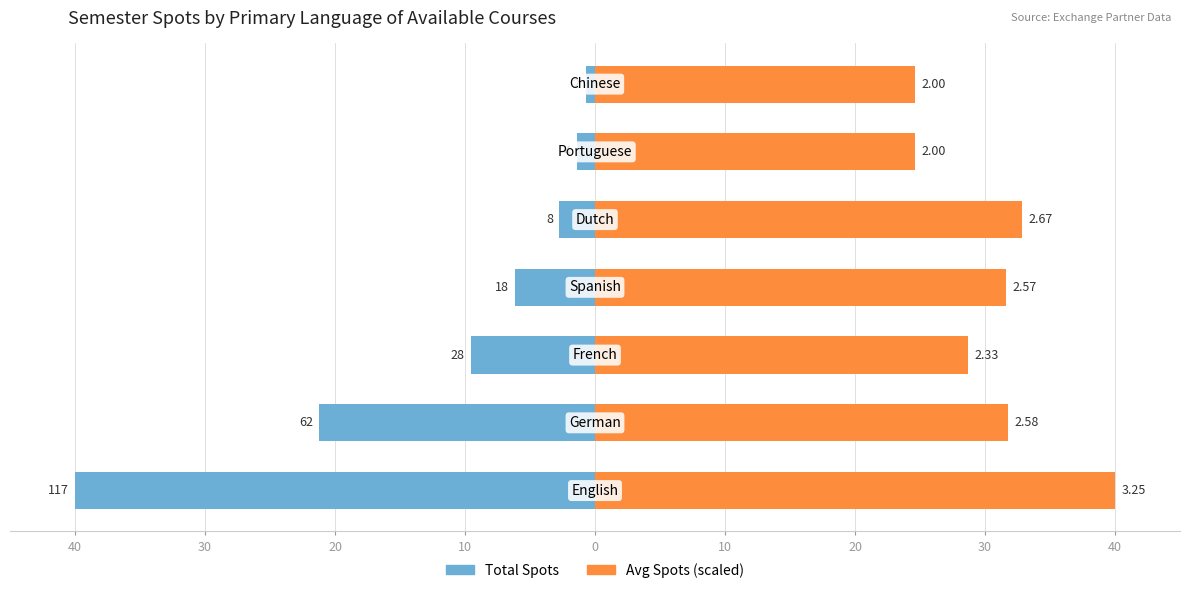

Which series has the largest total across all categories?

Avg Spots (scaled)